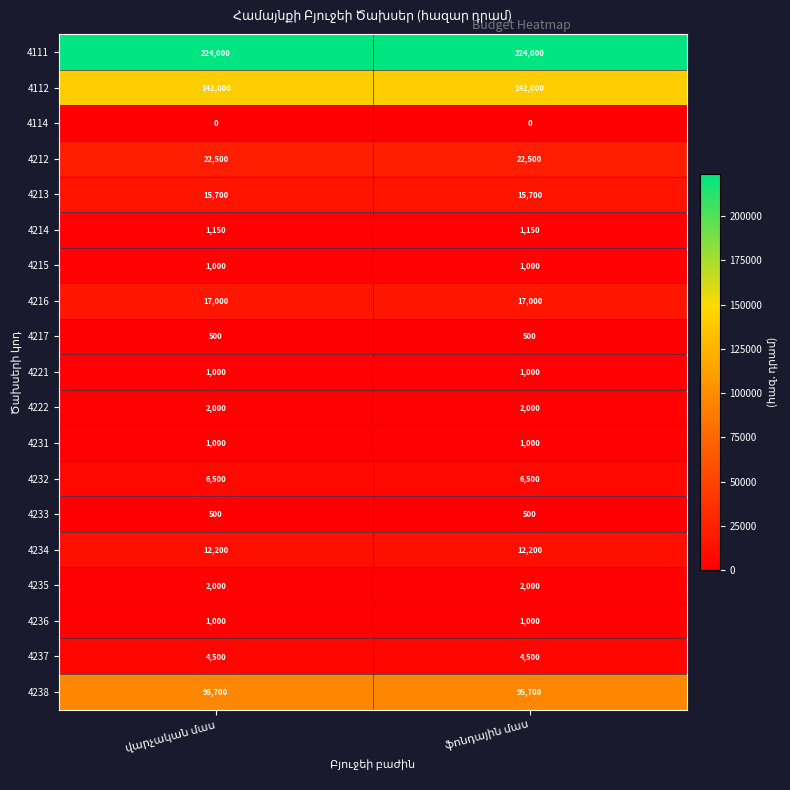

Which series has the largest total across all categories?

4111